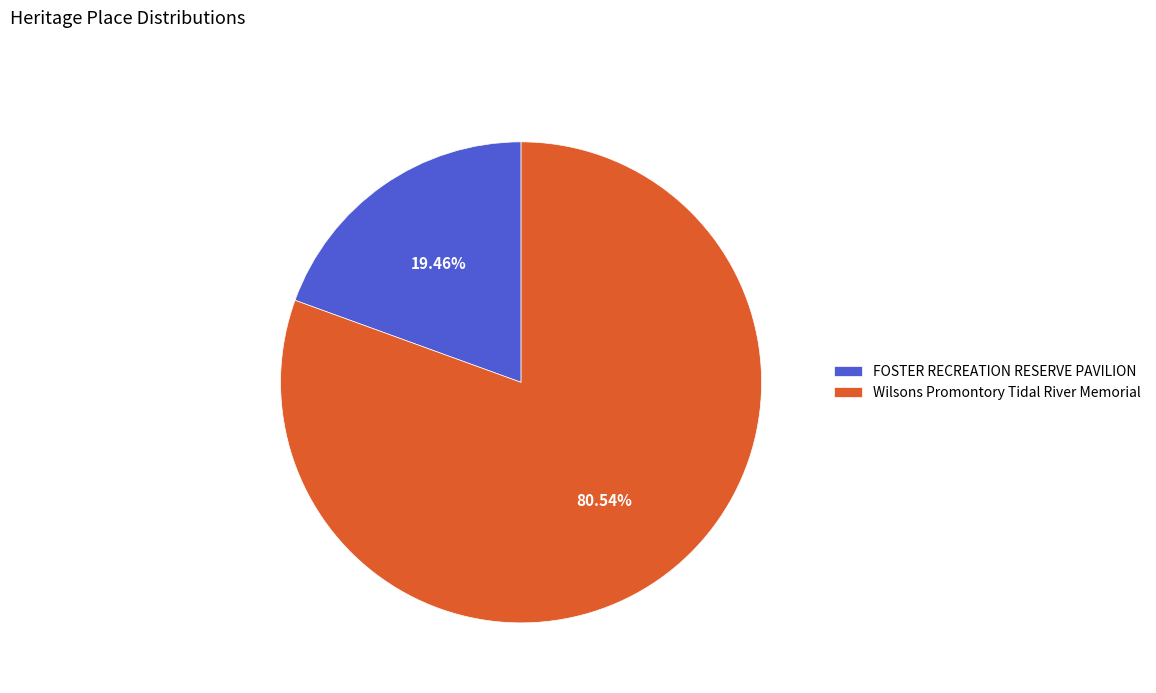

Combined, what portion of the pie is FOSTER RECREATION RESERVE PAVILION and Wilsons Promontory Tidal River Memorial?

100.0%